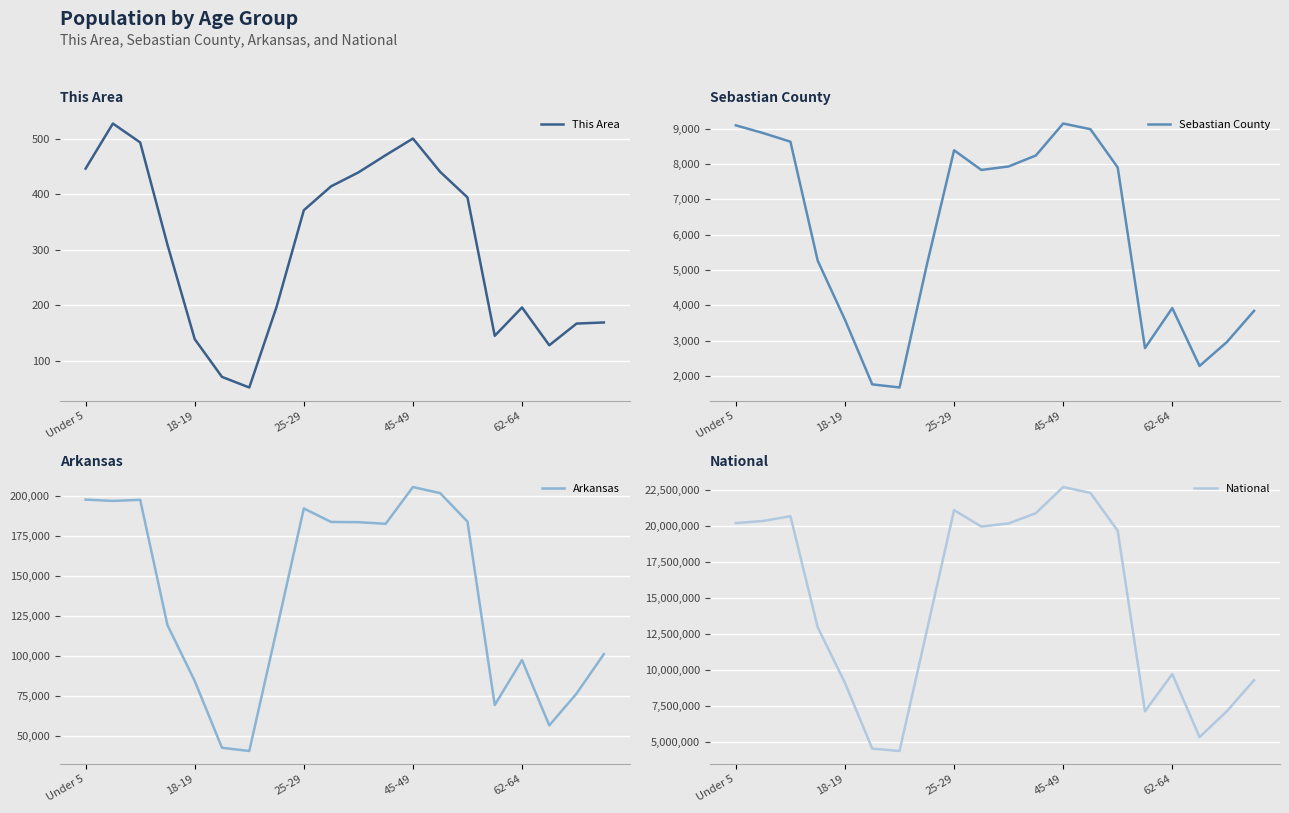

At which label does National first exceed 19664805?

Under 5